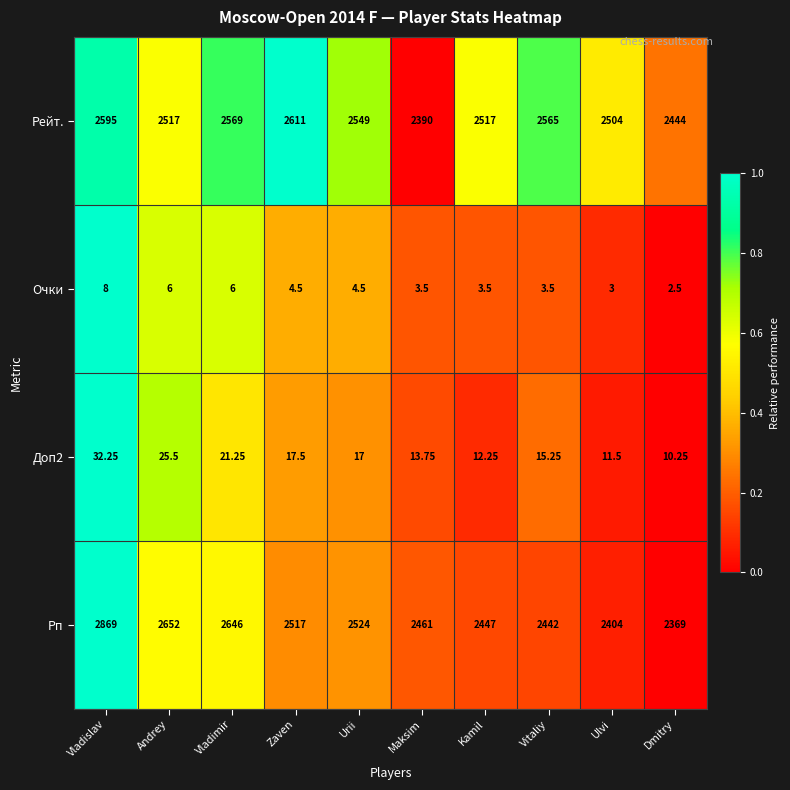

Count the number of categories in the chart.

10